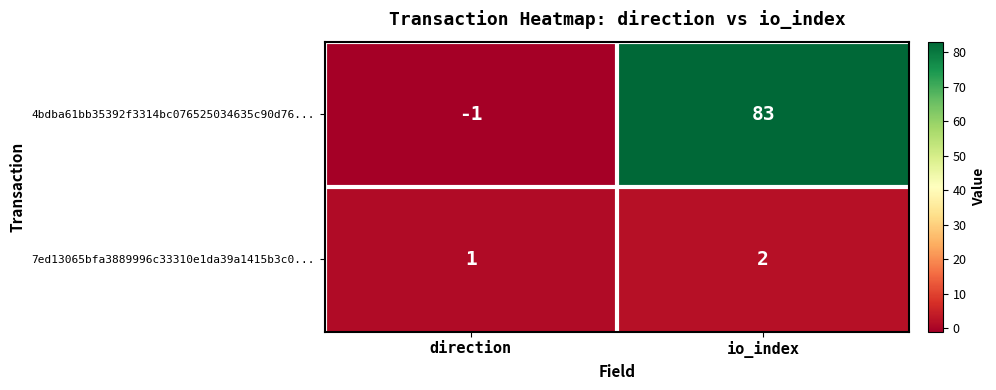

What is the sum of all 4bdba61bb35392f3314bc076525034635c90d76... values?

82